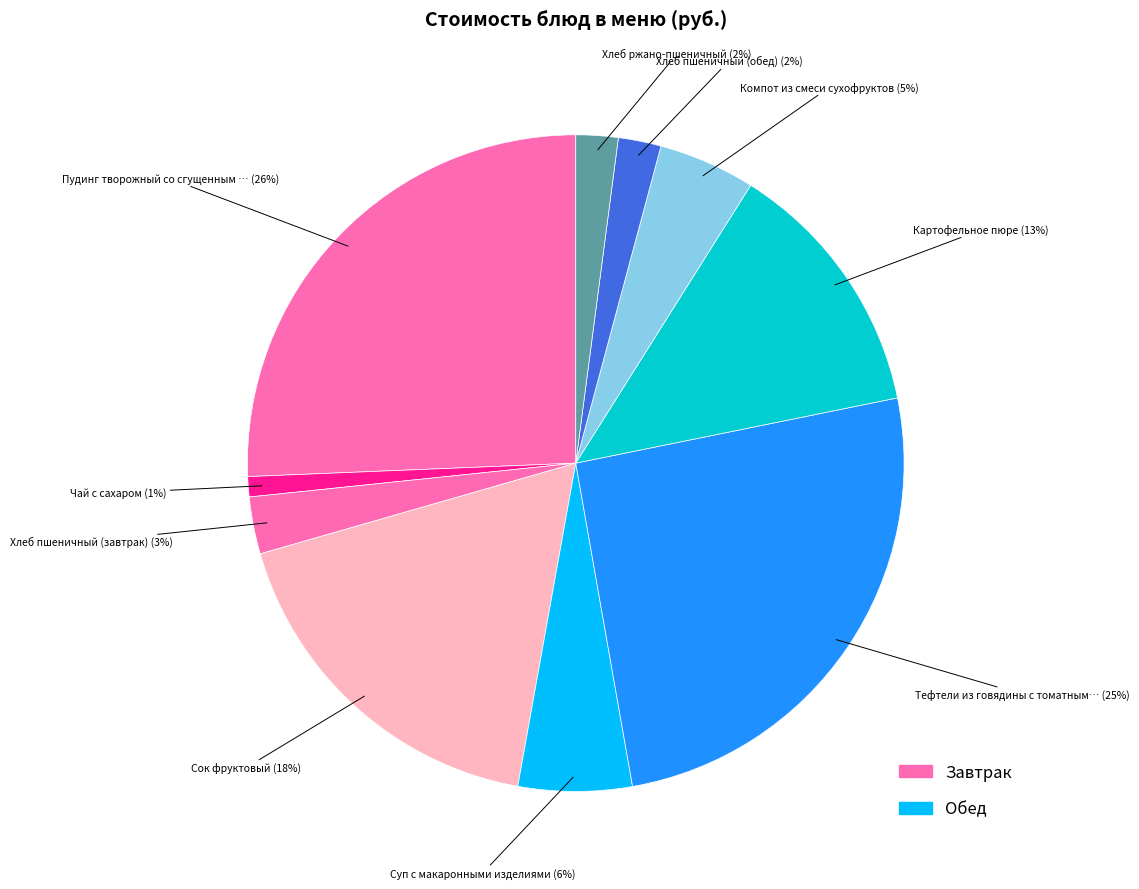

How many slices are in this pie chart?

10